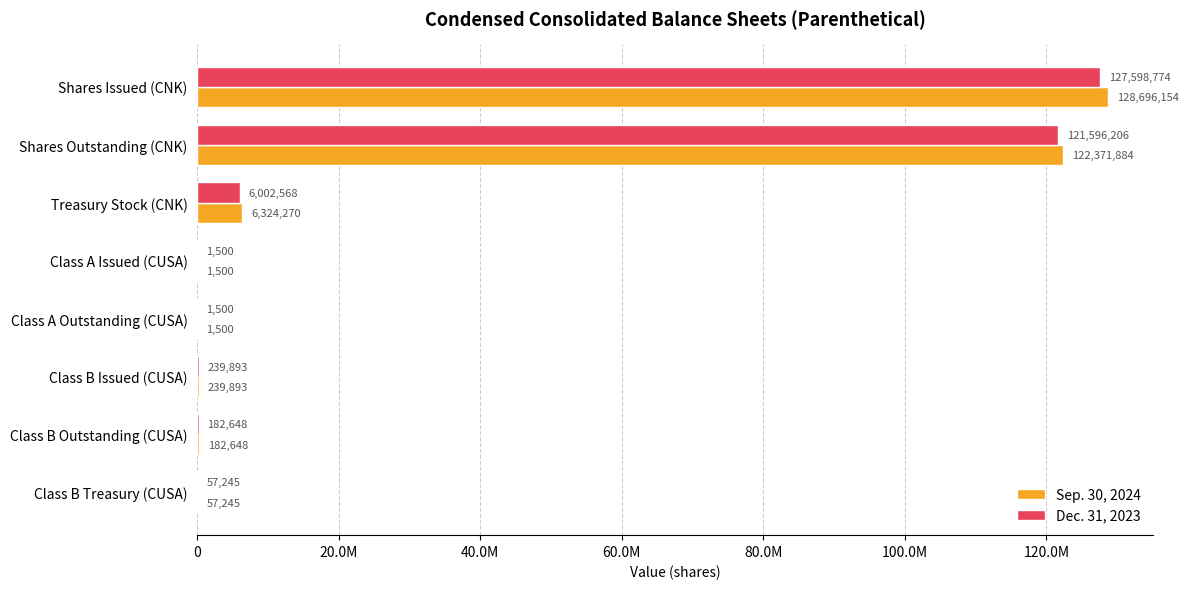

What are all the series names shown in the legend?

Sep. 30, 2024, Dec. 31, 2023